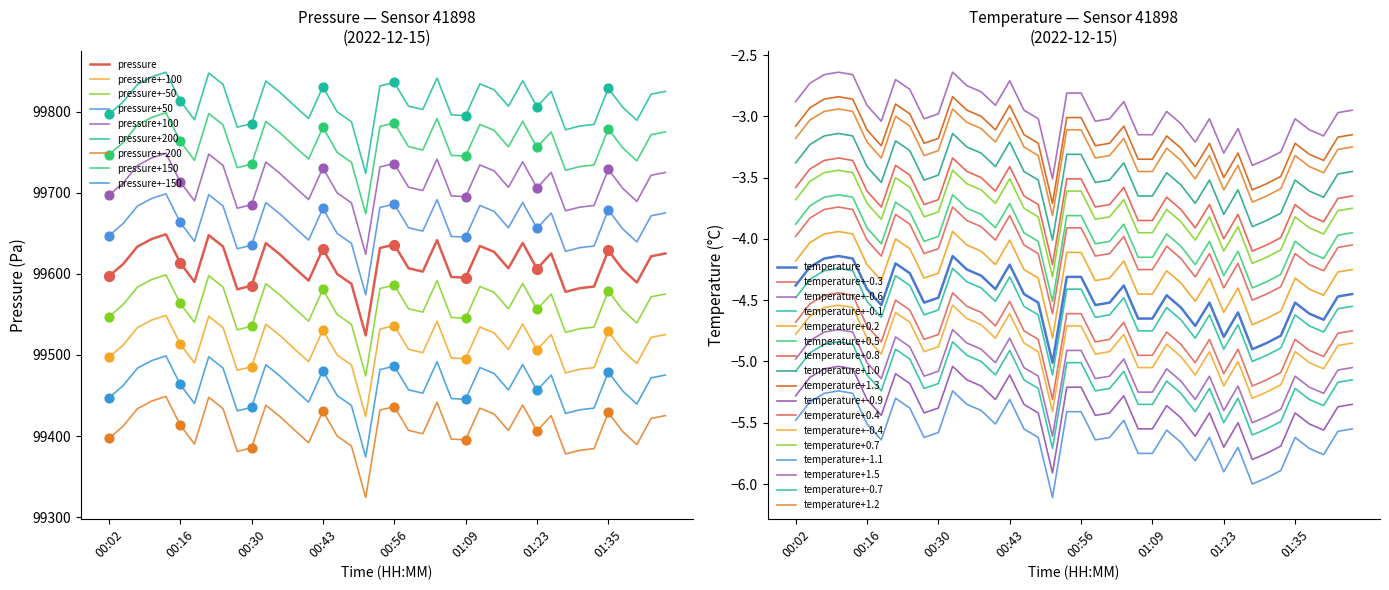

Is the value of temperature at 01:18 greater than the value of pressure at 01:30?

No